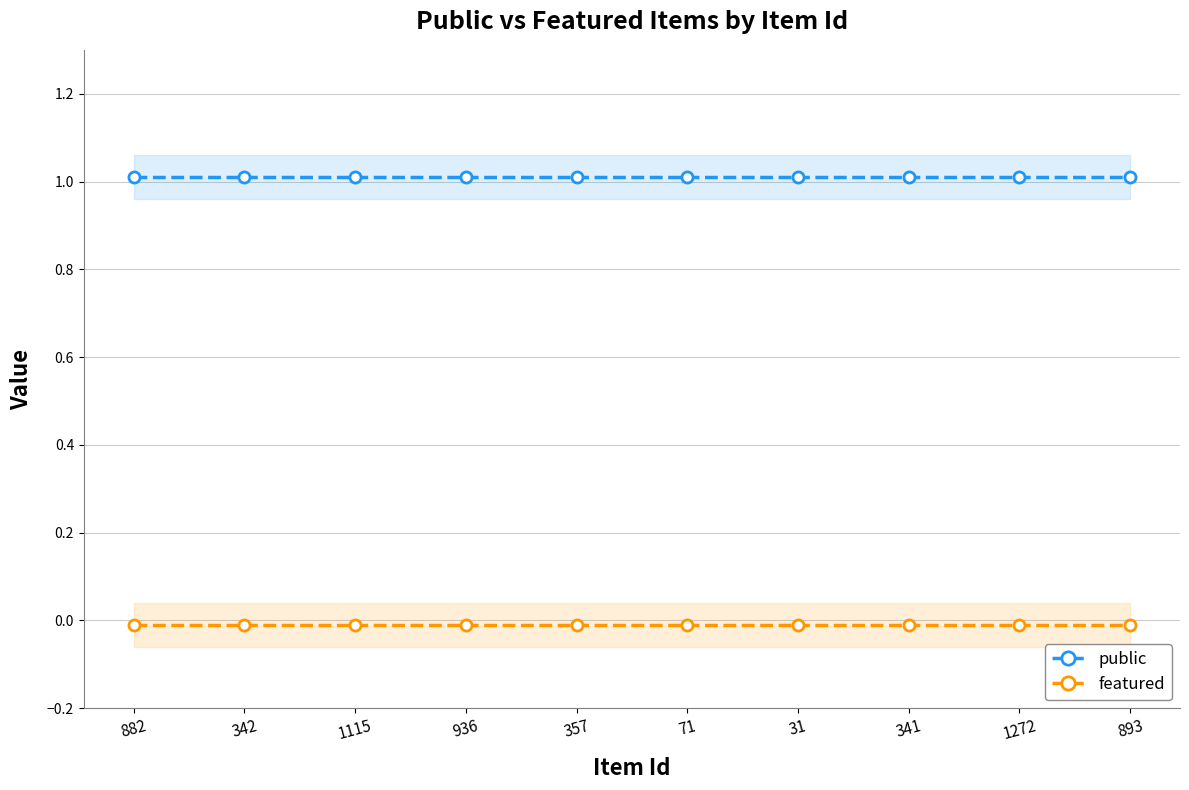

True or false: featured has more than 2 interior local peaks.

False